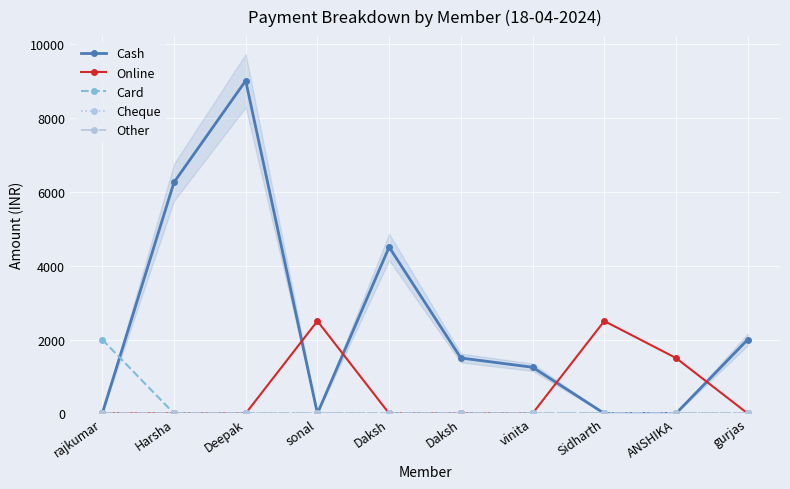

What is the label of the 4th point from the right?

vinita